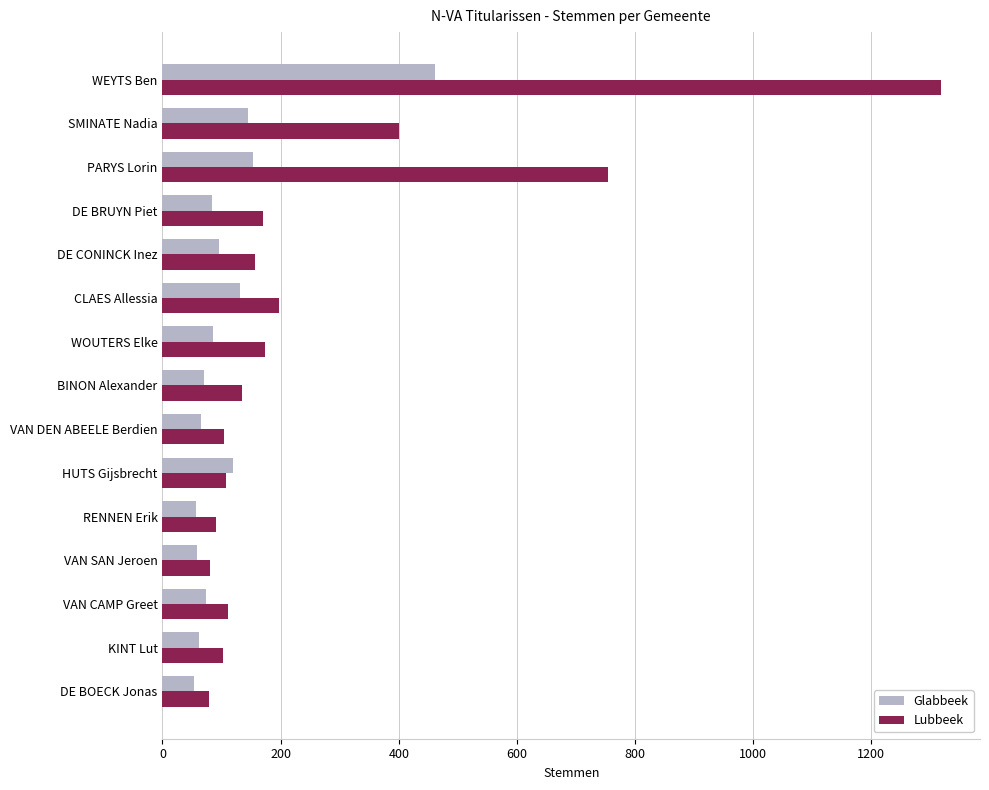

What is the difference between the highest and lowest values at WEYTS Ben?

856